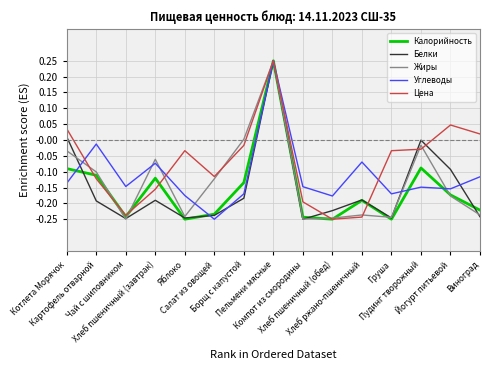

Which series has the largest total across all categories?

Цена